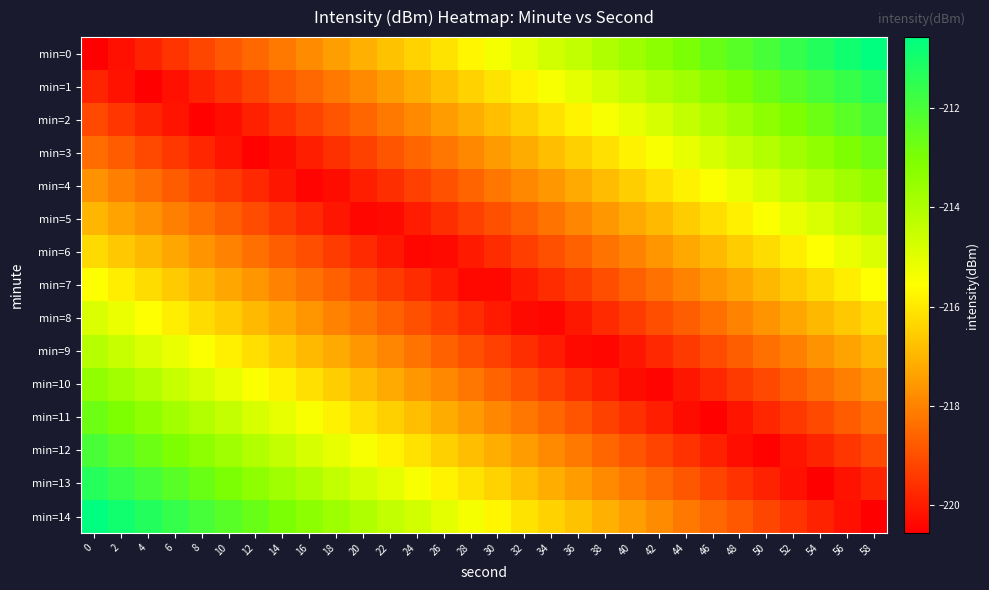

How many data points does each series have?

30